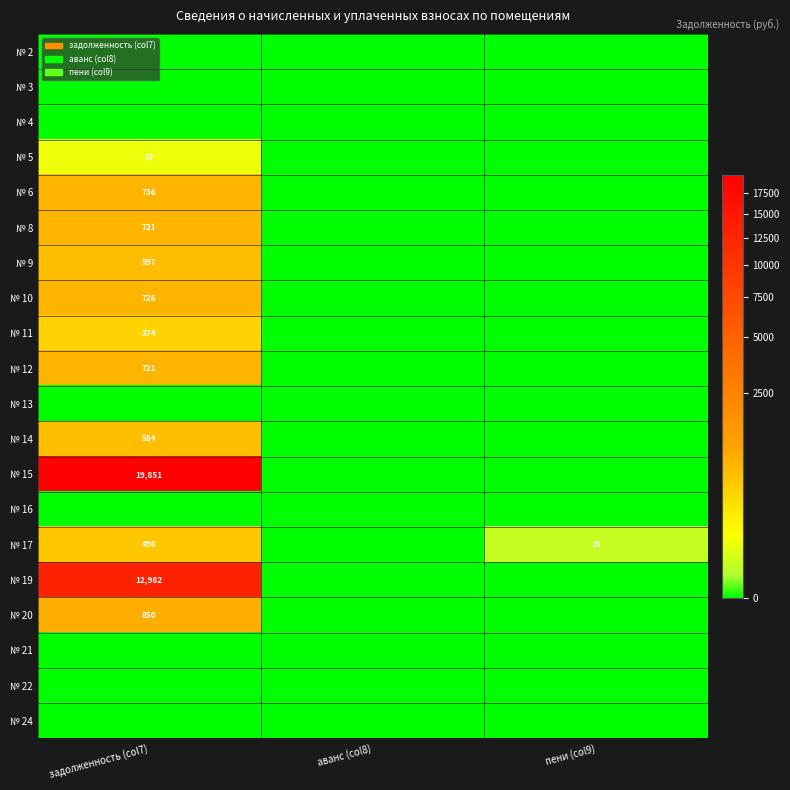

Between аванс (col8) and пени (col9), which is larger?

аванс (col8)